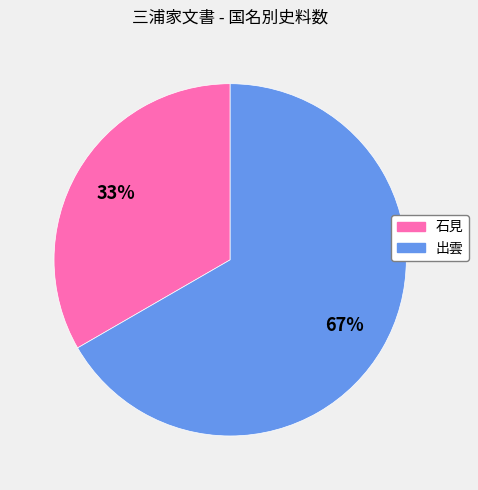

Count the number of slices in the pie.

2